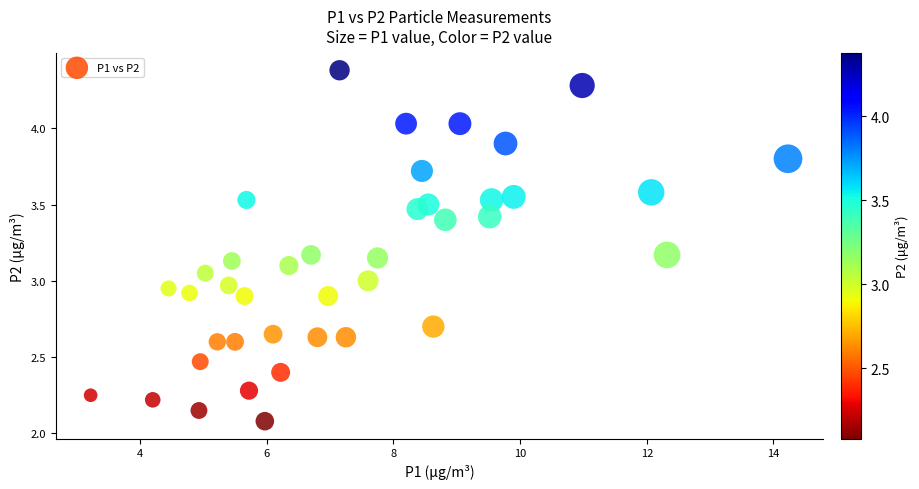

What is the range of X values (max minus min)?

11.0